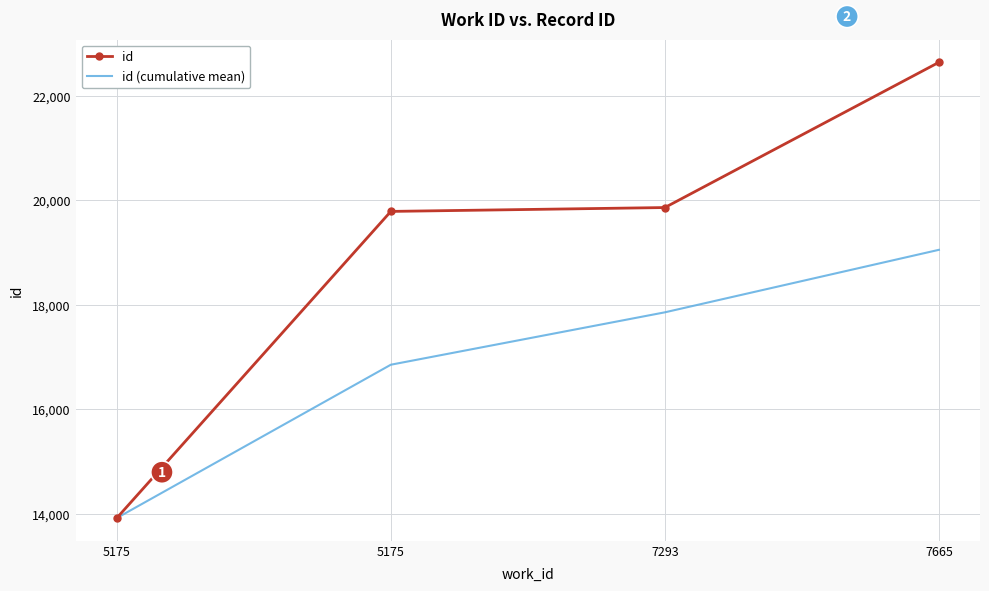

Which category has the lowest value across all series?

5175